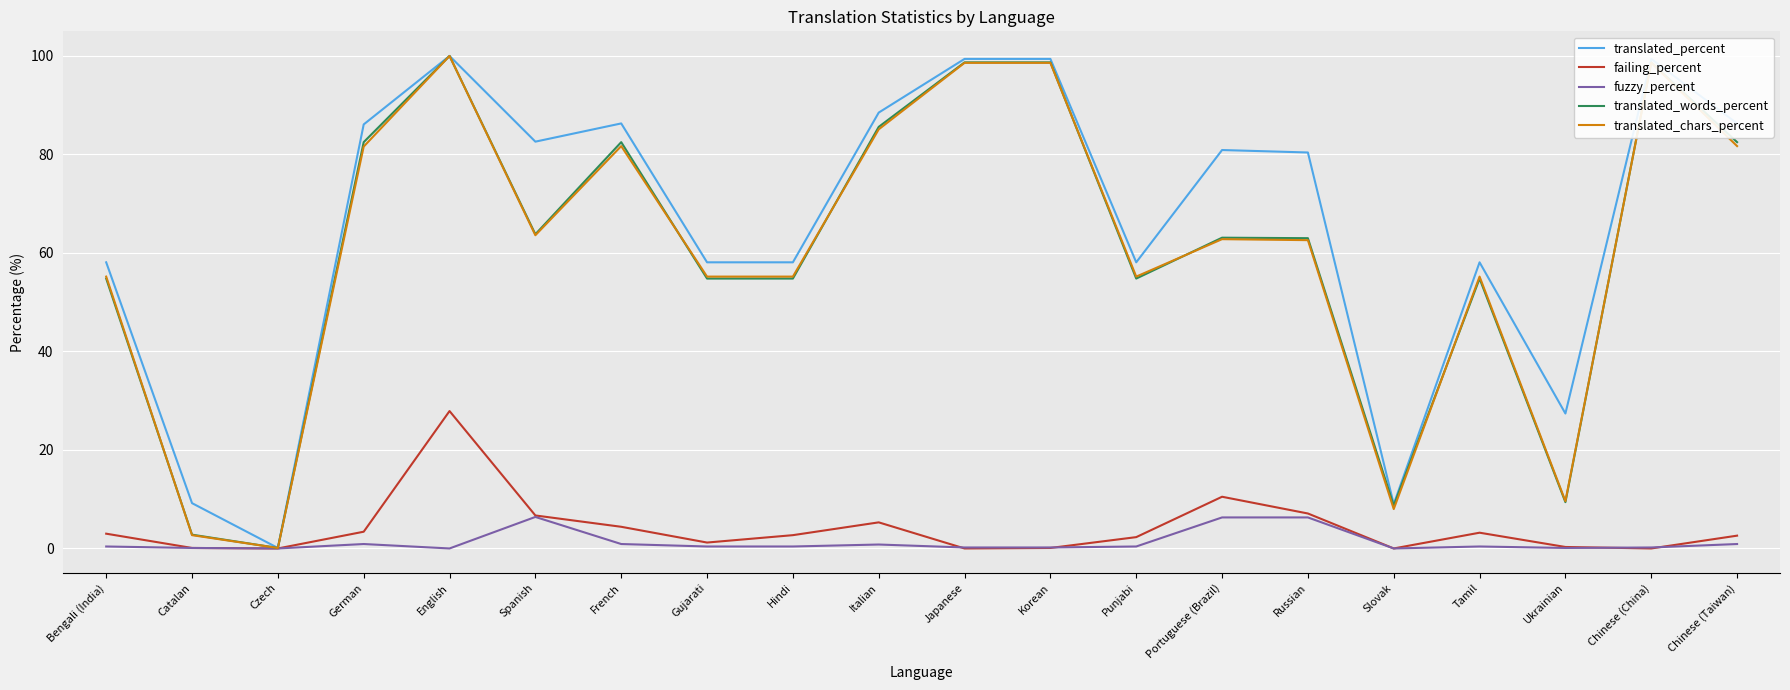

True or false: fuzzy_percent has a value of 6.4 at Spanish.

True